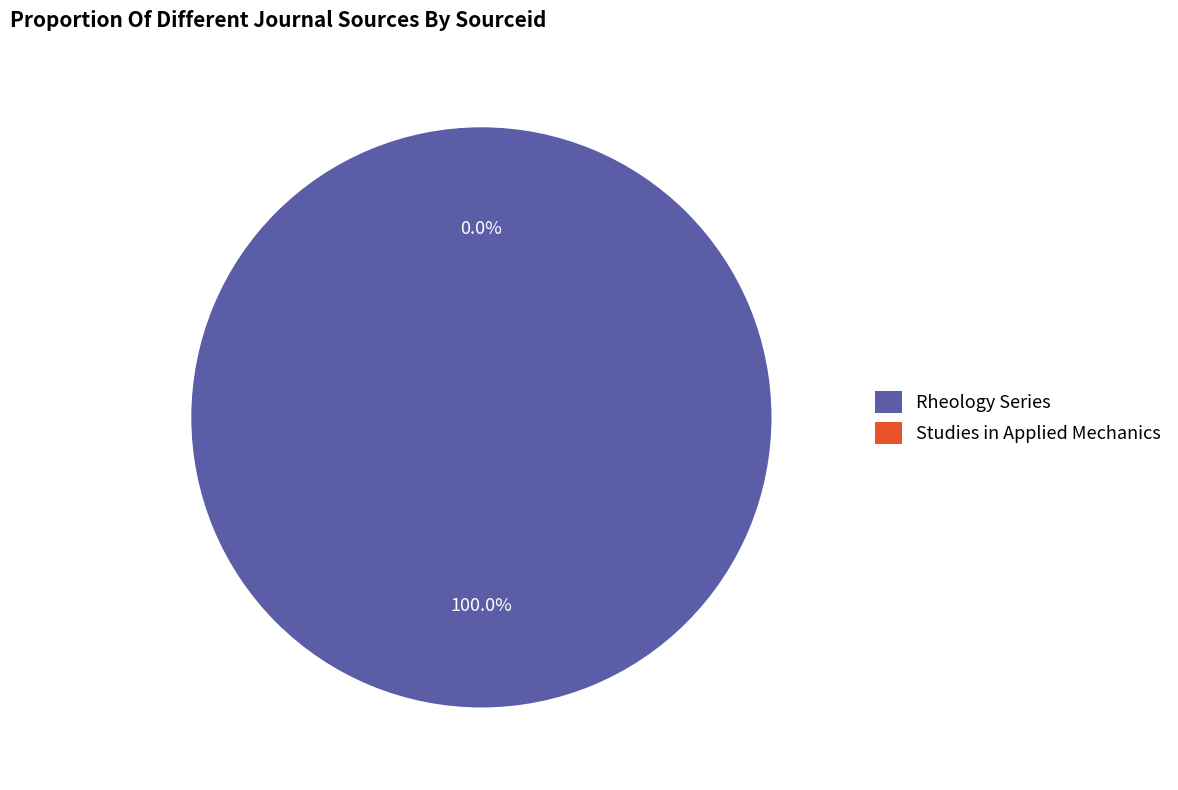

To the nearest percent, what is the difference between the Studies in Applied Mechanics and Rheology Series slice percentages?

100%